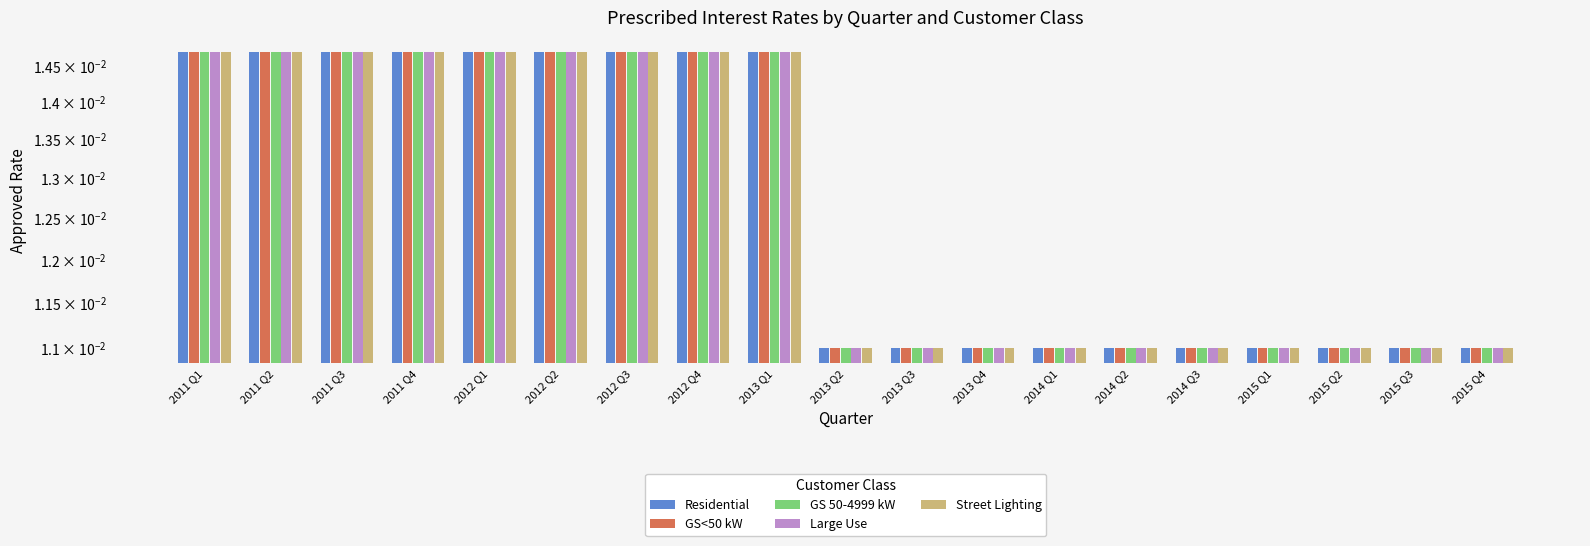

At 2011 Q2, list the series in order from smallest to largest.

Residential, GS<50 kW, GS 50-4999 kW, Large Use, Street Lighting